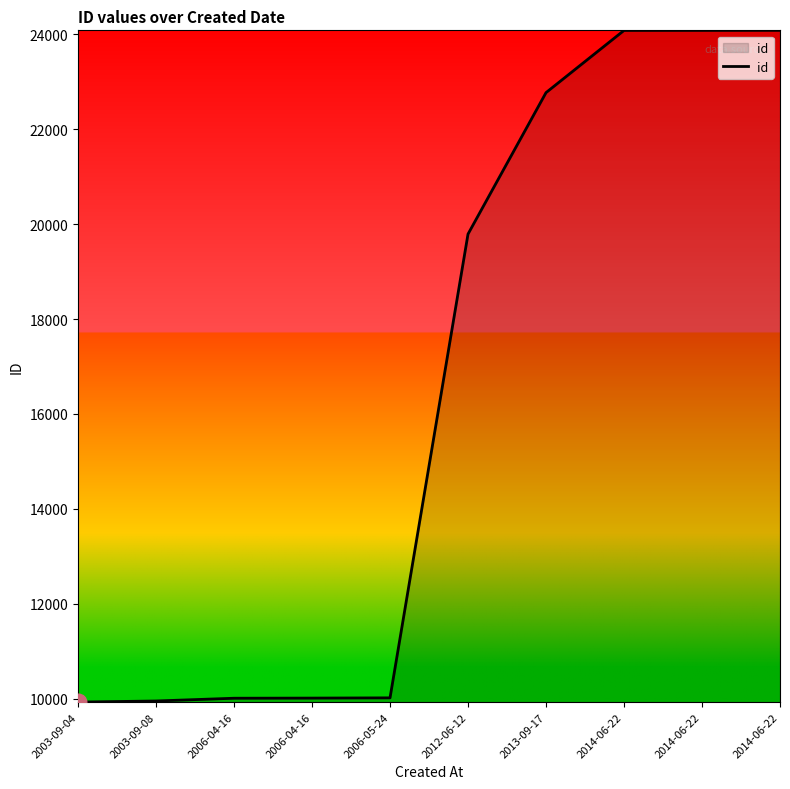

Which label corresponds to the largest value in the chart?

2014-06-22